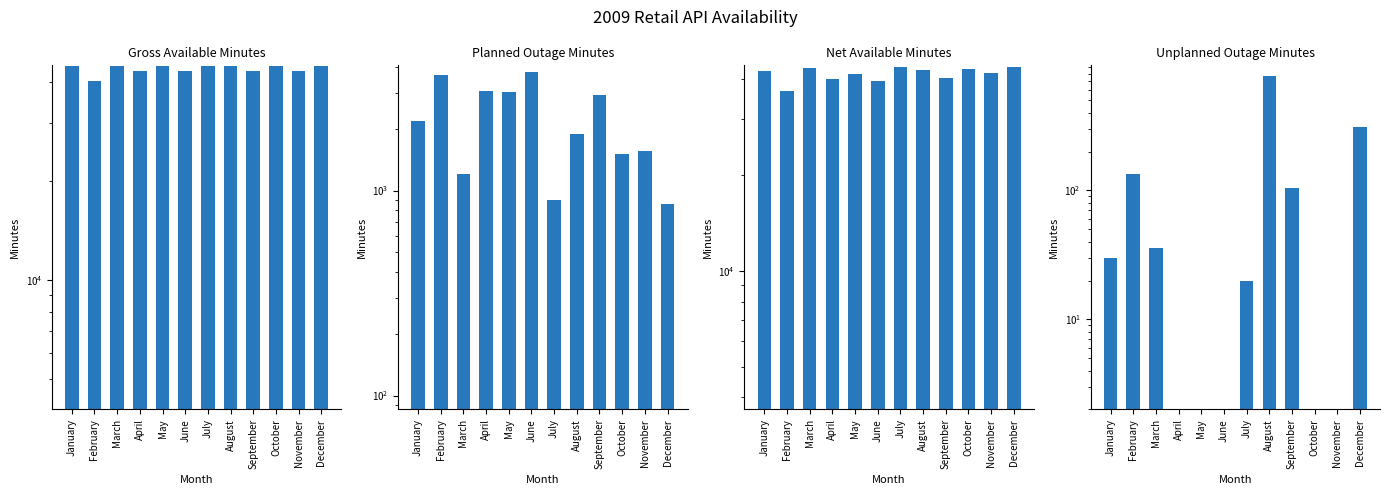

What is the average value of the Gross Available Minutes series?

43800